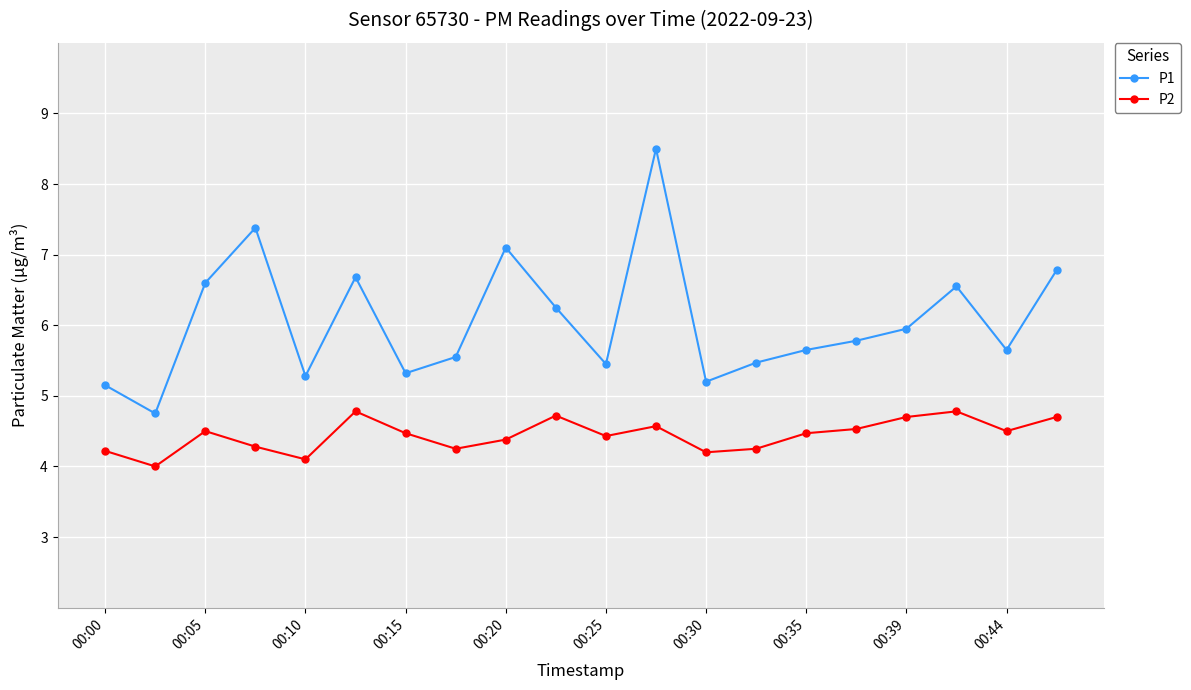

Rank the series by their average value, from lowest to highest.

P2, P1